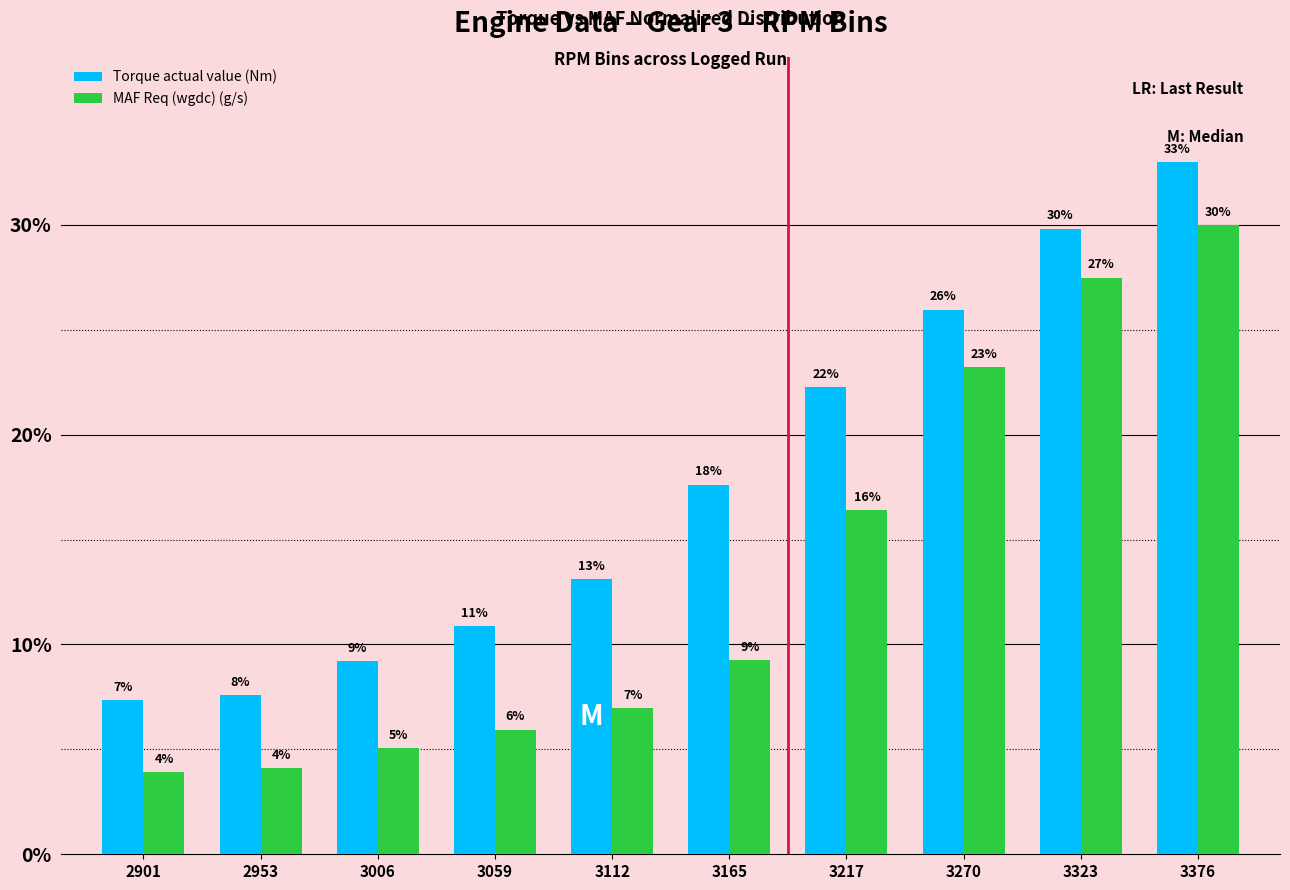

What is the difference between the maximum and second lowest values in the Torque actual value (Nm) series?

25.4